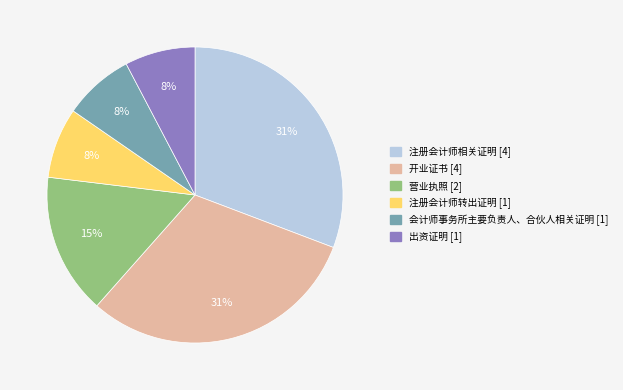

To the nearest percent, what is the combined percentage of 营业执照 and 会计师事务所主要负责人、合伙人相关证明?

23%